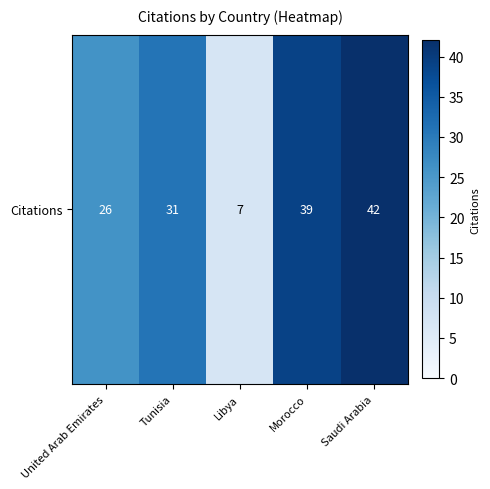

How many series are shown in this chart?

1